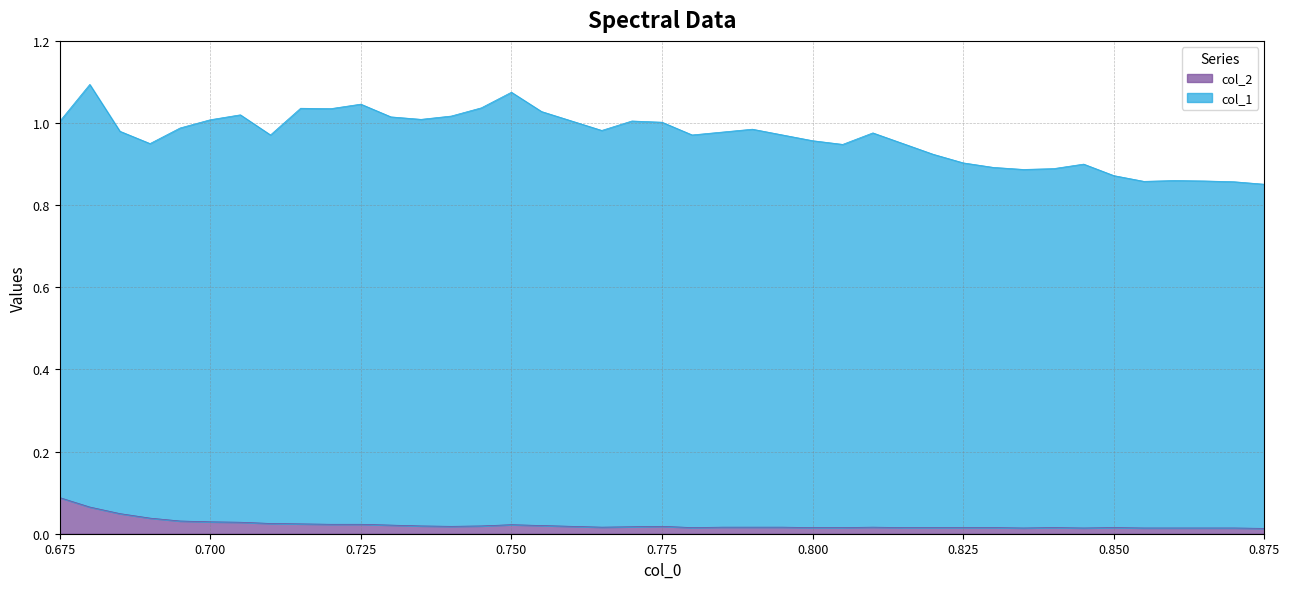

Count the values in the range 0 to 1.

40